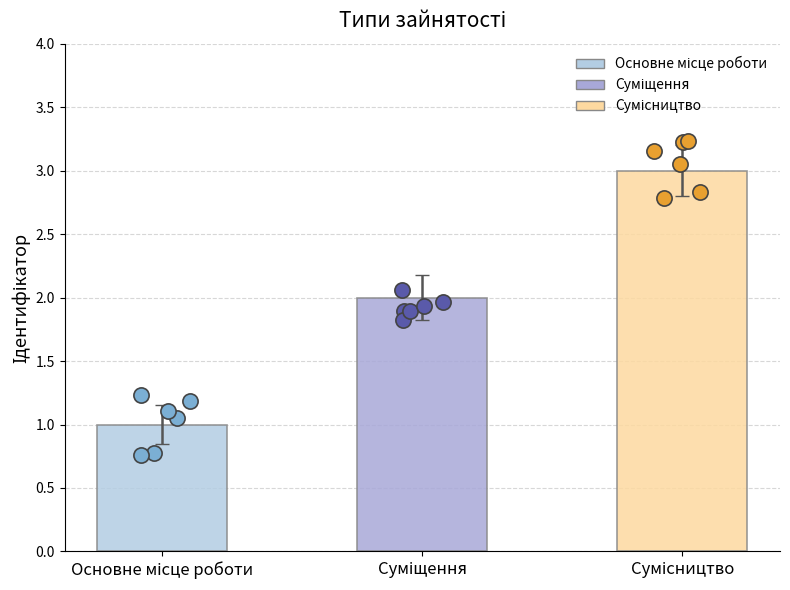

Which has a higher value, Основне місце роботи or Суміщення?

Суміщення